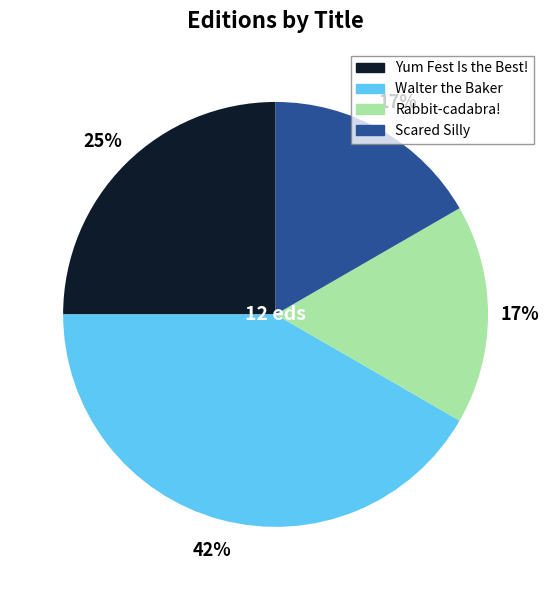

To the nearest percent, what portion does Scared Silly represent?

17%